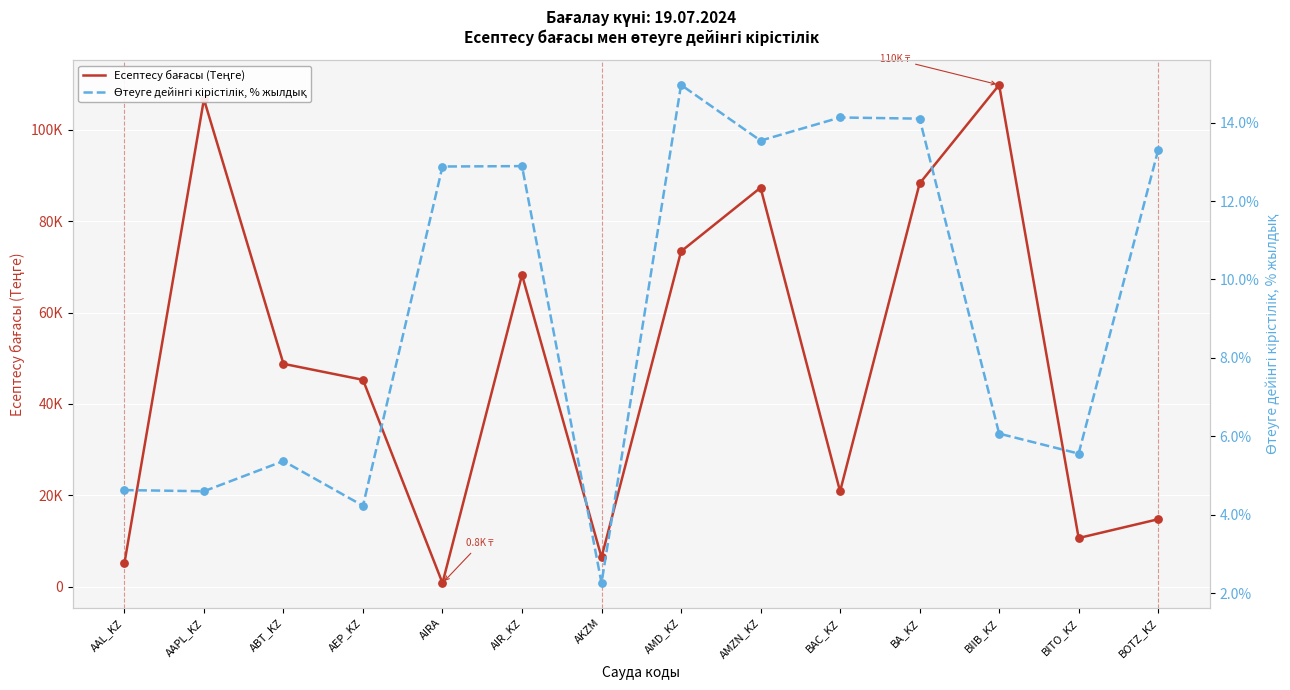

Which series reaches the maximum Y coordinate?

Есептесу бағасы (Теңге)